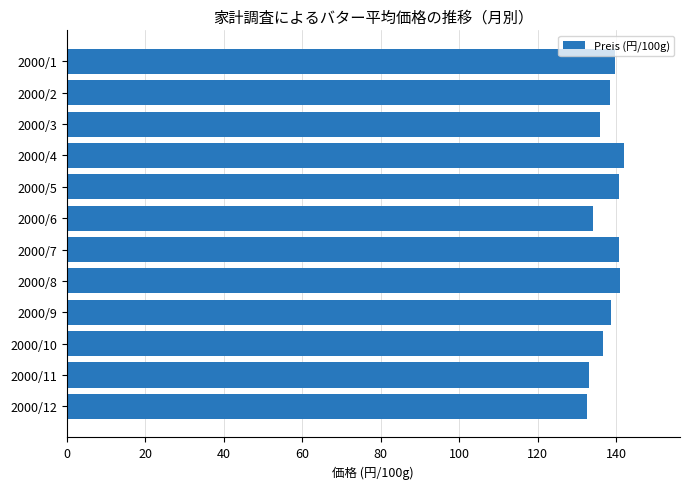

The chart shows a value of 140.8 at 2000/7. True or false?

True